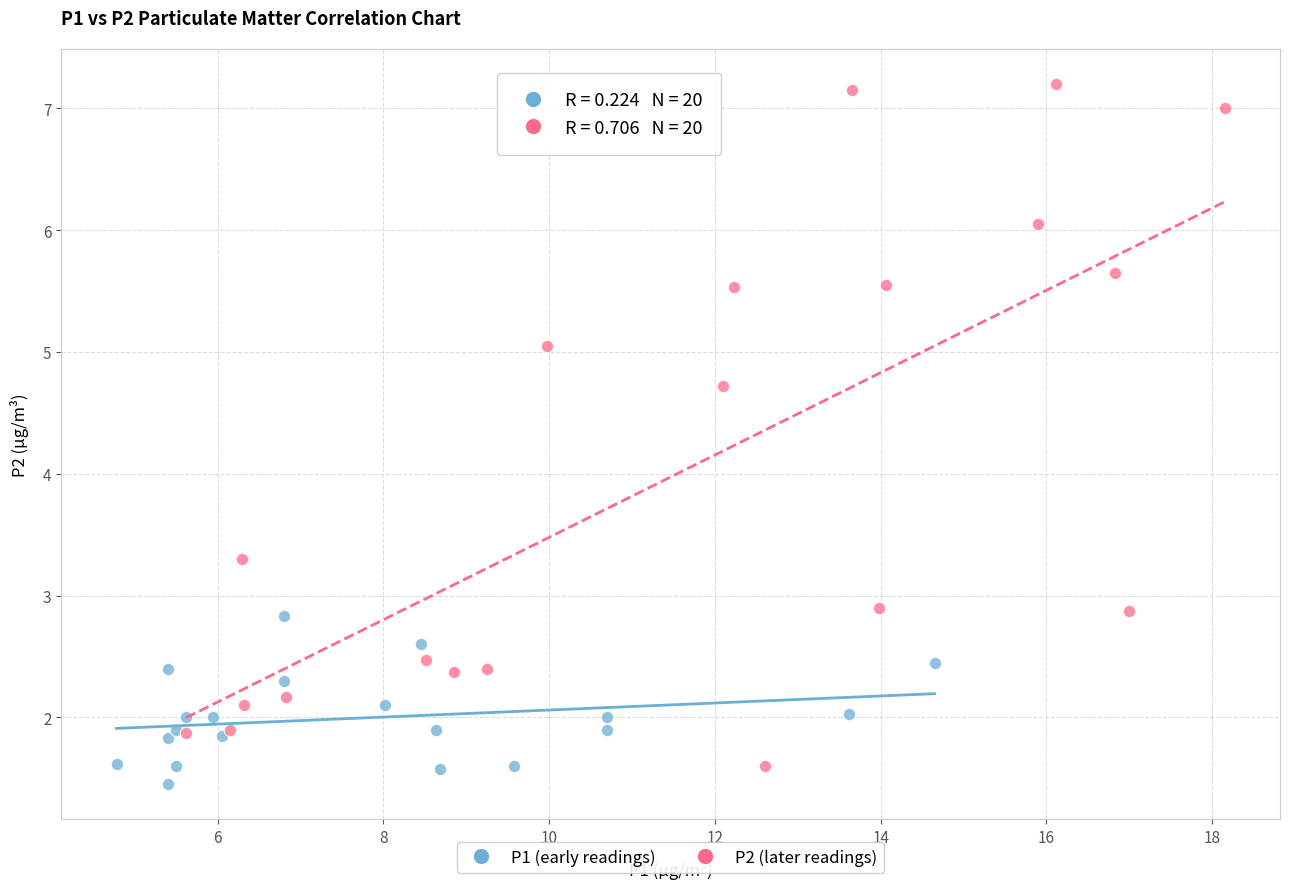

Which series has the widest spread of Y values?

P2 (later readings)